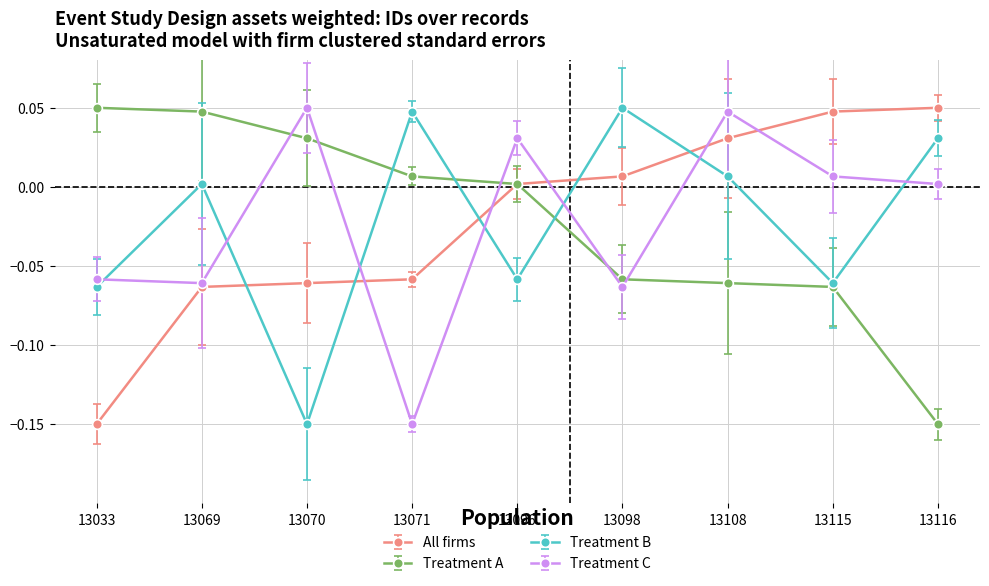

At which label does All firms reach its minimum?

13033